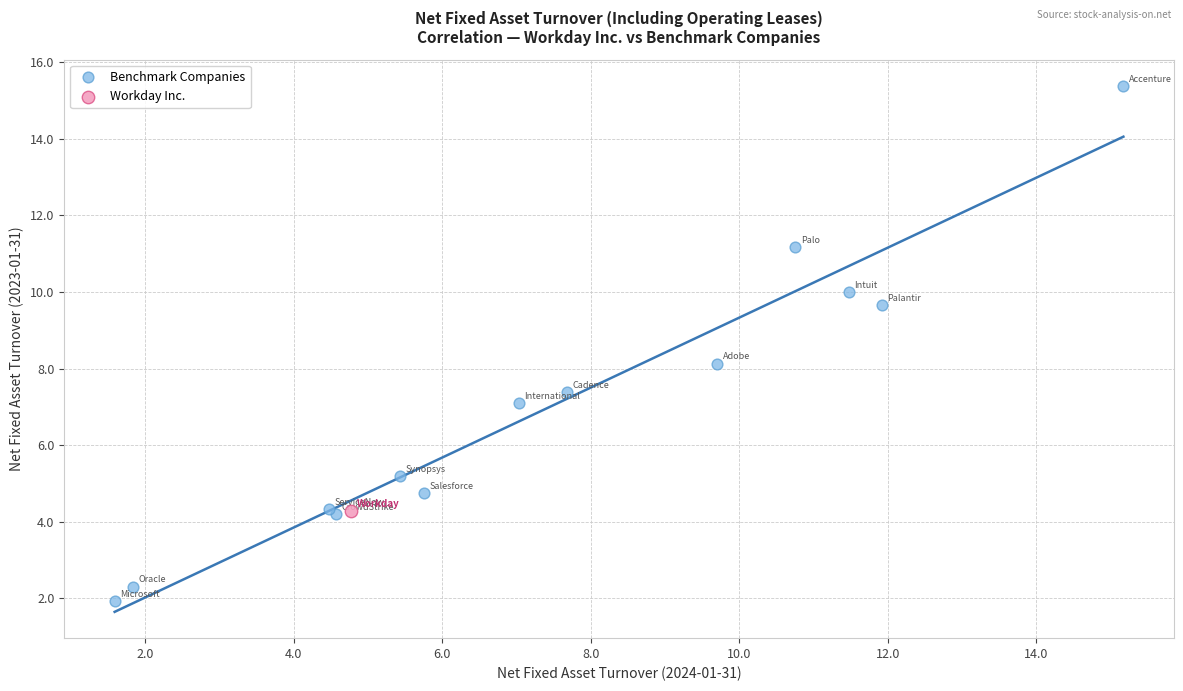

What are all the series names shown in the legend?

Benchmark Companies, Workday Inc.